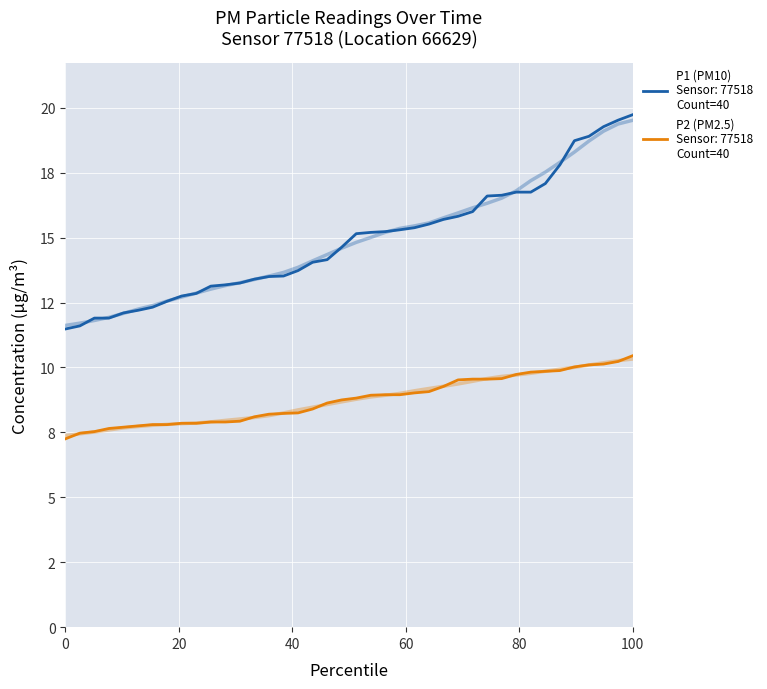

Count the number of data series in this chart.

2